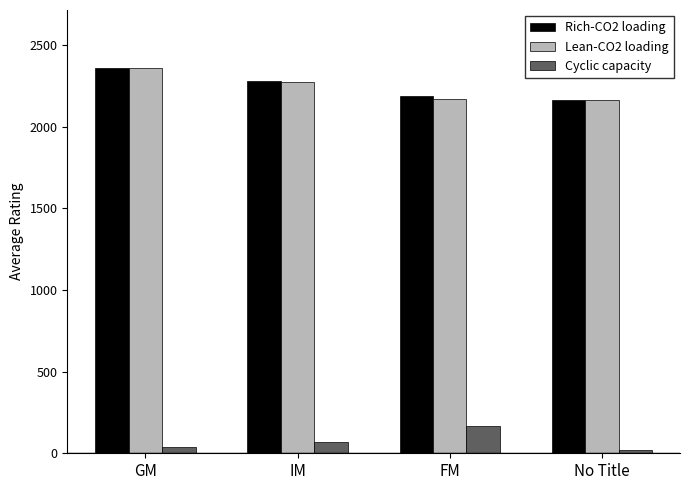

What is the spread (max minus min) of values at FM?

2018